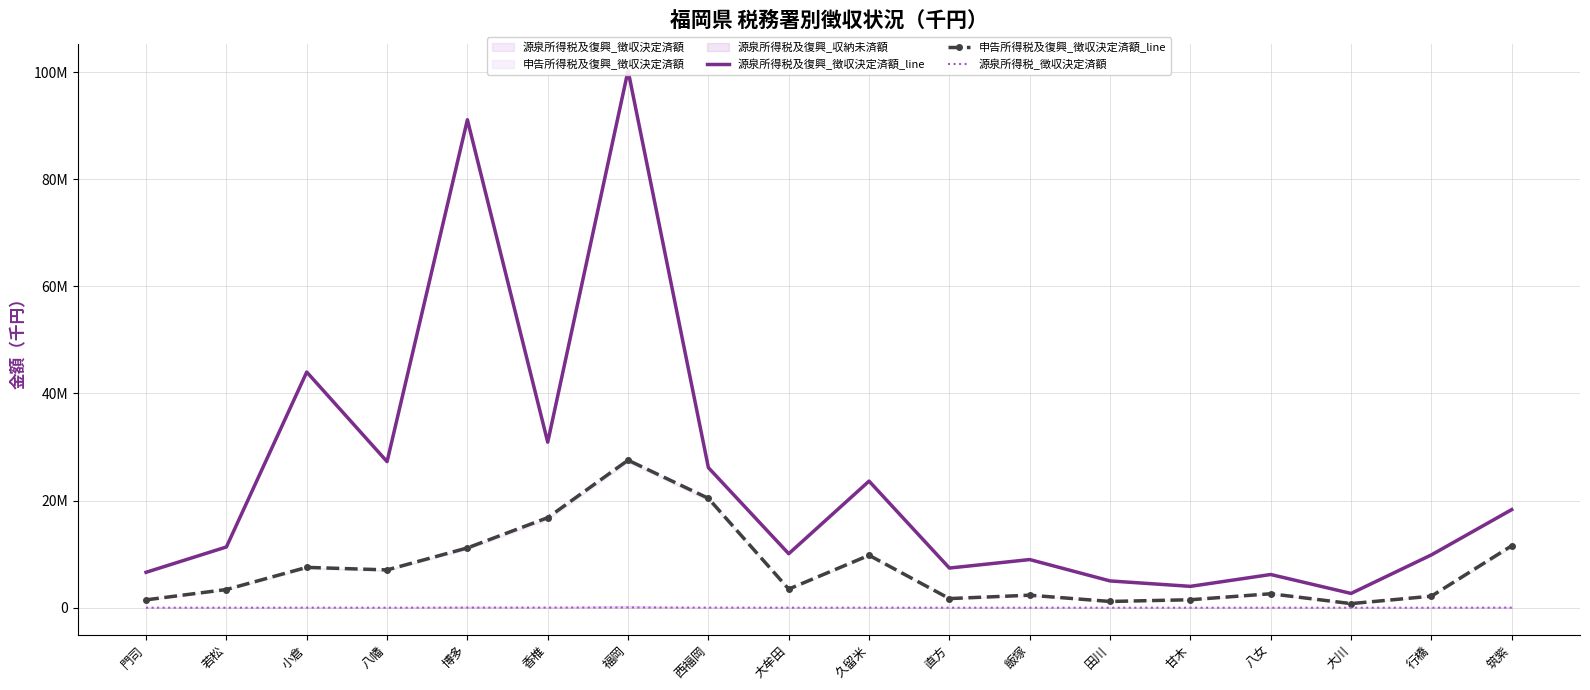

Reading left to right, what are all the values shown in this chart?

源泉所得税及復興_徴収決定済額_line: 門司=6611500	若松=11341433	小倉=43996255	八幡=27273294	博多=91096361	香椎=30899946	福岡=100284875	西福岡=26149195	大牟田=10078255	久留米=23632680	直方=7403730	飯塚=8988502	田川=4999199	甘木=3987633	八女=6197971	大川=2666373	行橋=9860831	筑紫=18316859
申告所得税及復興_徴収決定済額_line: 門司=1464972	若松=3393094	小倉=7532365	八幡=7057023	博多=11163238	香椎=16810174	福岡=27539411	西福岡=20418326	大牟田=3476210	久留米=9789371	直方=1704611	飯塚=2335940	田川=1165339	甘木=1487659	八女=2604610	大川=764227	行橋=2152430	筑紫=11564778
源泉所得税_徴収決定済額: 門司=825	若松=218	小倉=12637	八幡=2770	博多=17334	香椎=22757	福岡=47403	西福岡=19460	大牟田=443	久留米=8923	直方=300	飯塚=1716	田川=0	甘木=412	八女=230	大川=126	行橋=0	筑紫=13786